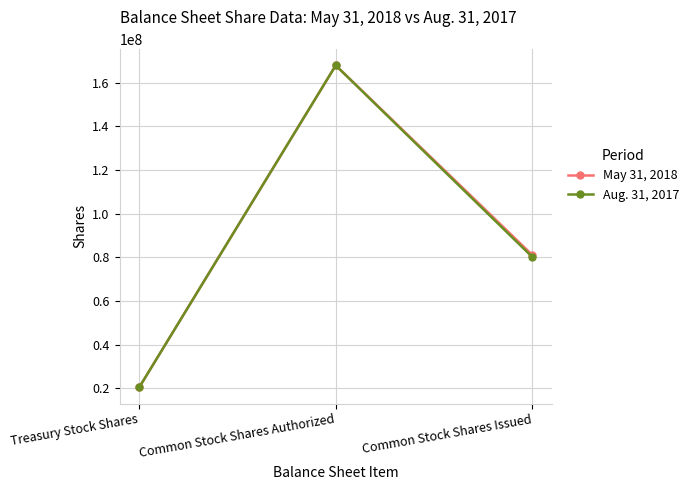

What is the spread (max minus min) of values at Common Stock Shares Issued?

936132